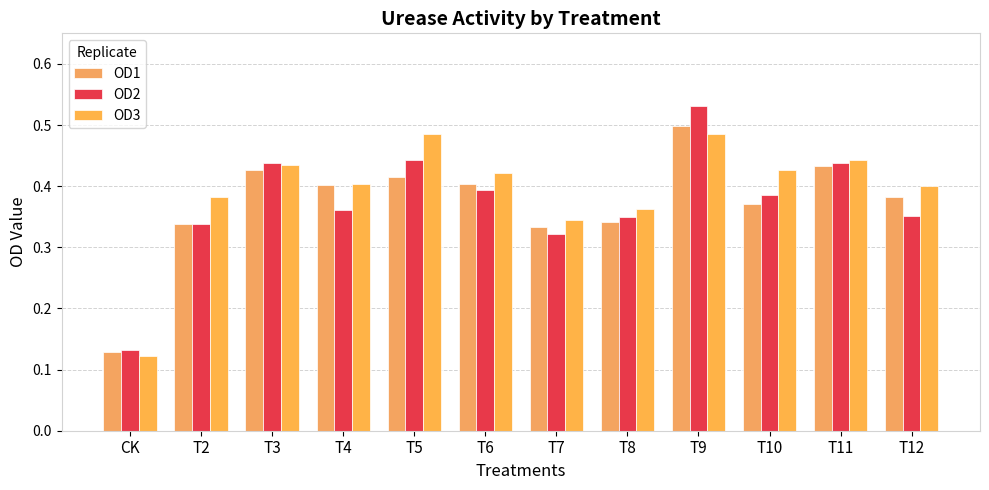

What position from the left is CK?

1